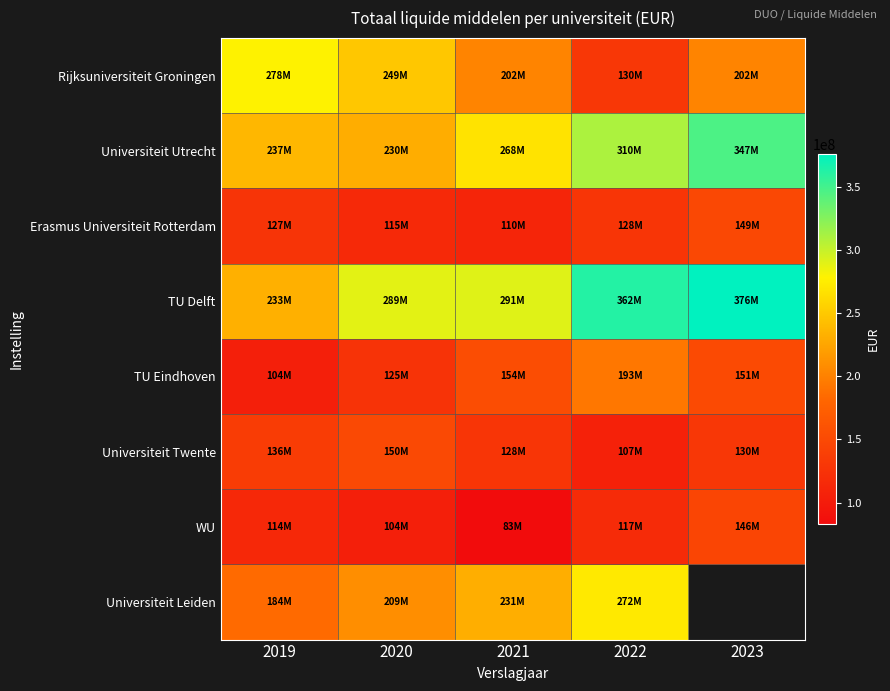

True or false: WU has a value of 104198000.0 at 2020.

True